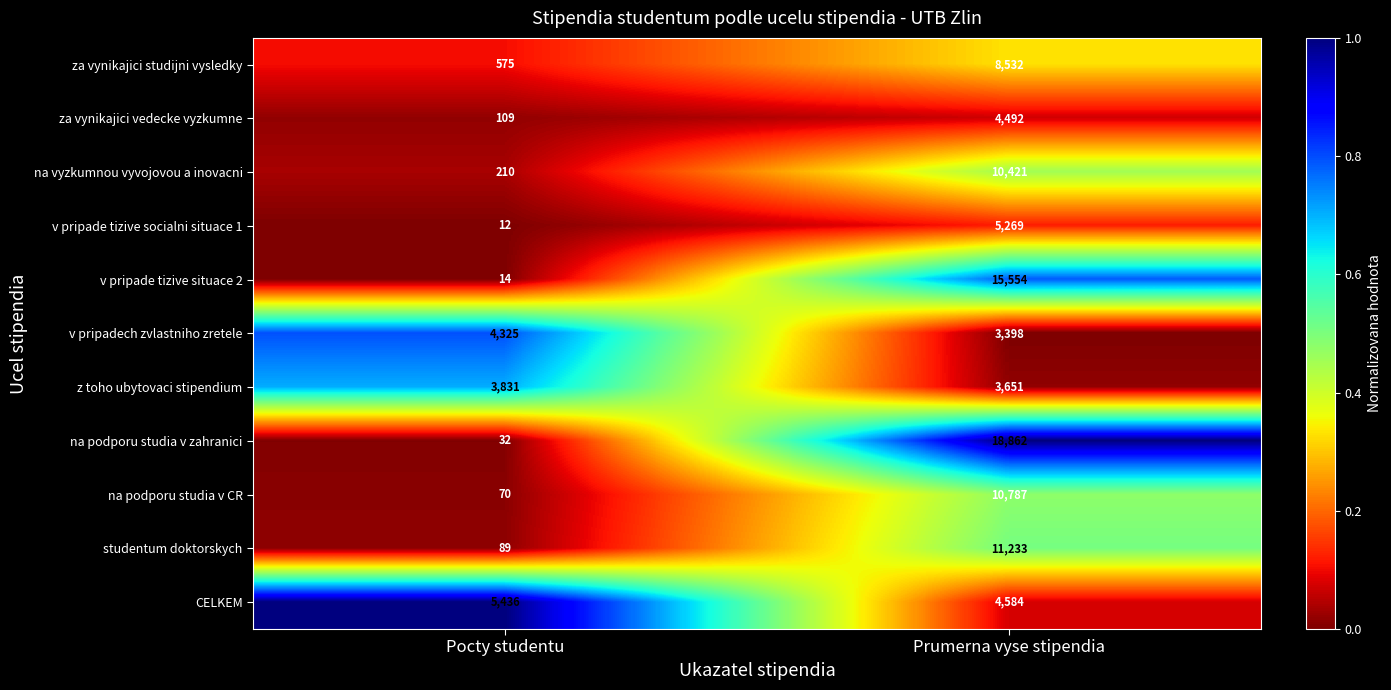

The na podporu studia v CR series shows 47 at Pocty studentu. True or false?

False